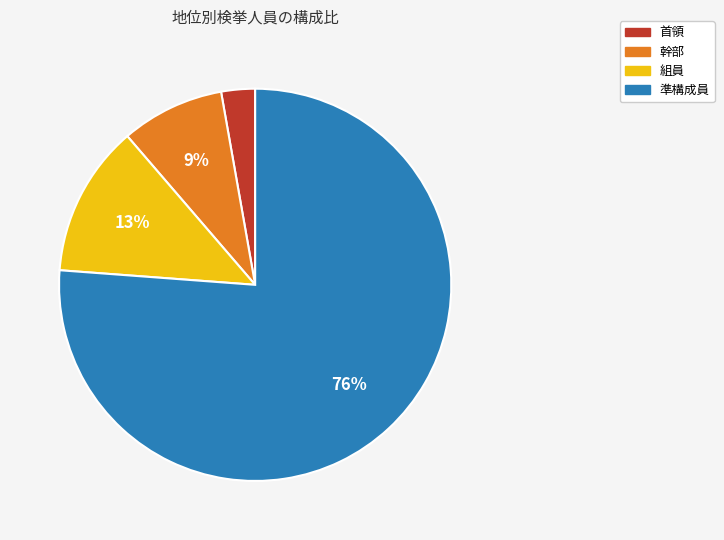

What percentage is the 組員 slice, to the nearest percent?

13%